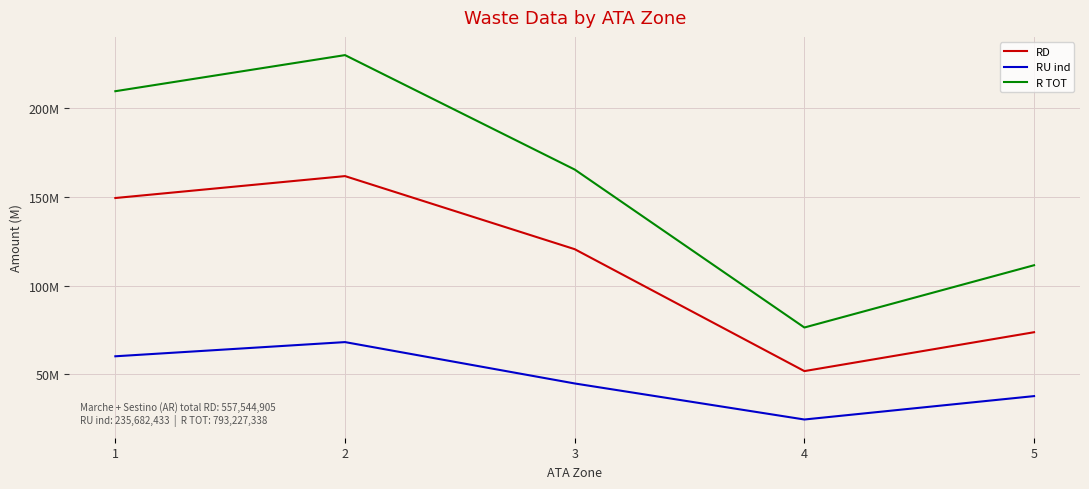

Which category has the lowest value in the R TOT series?

4